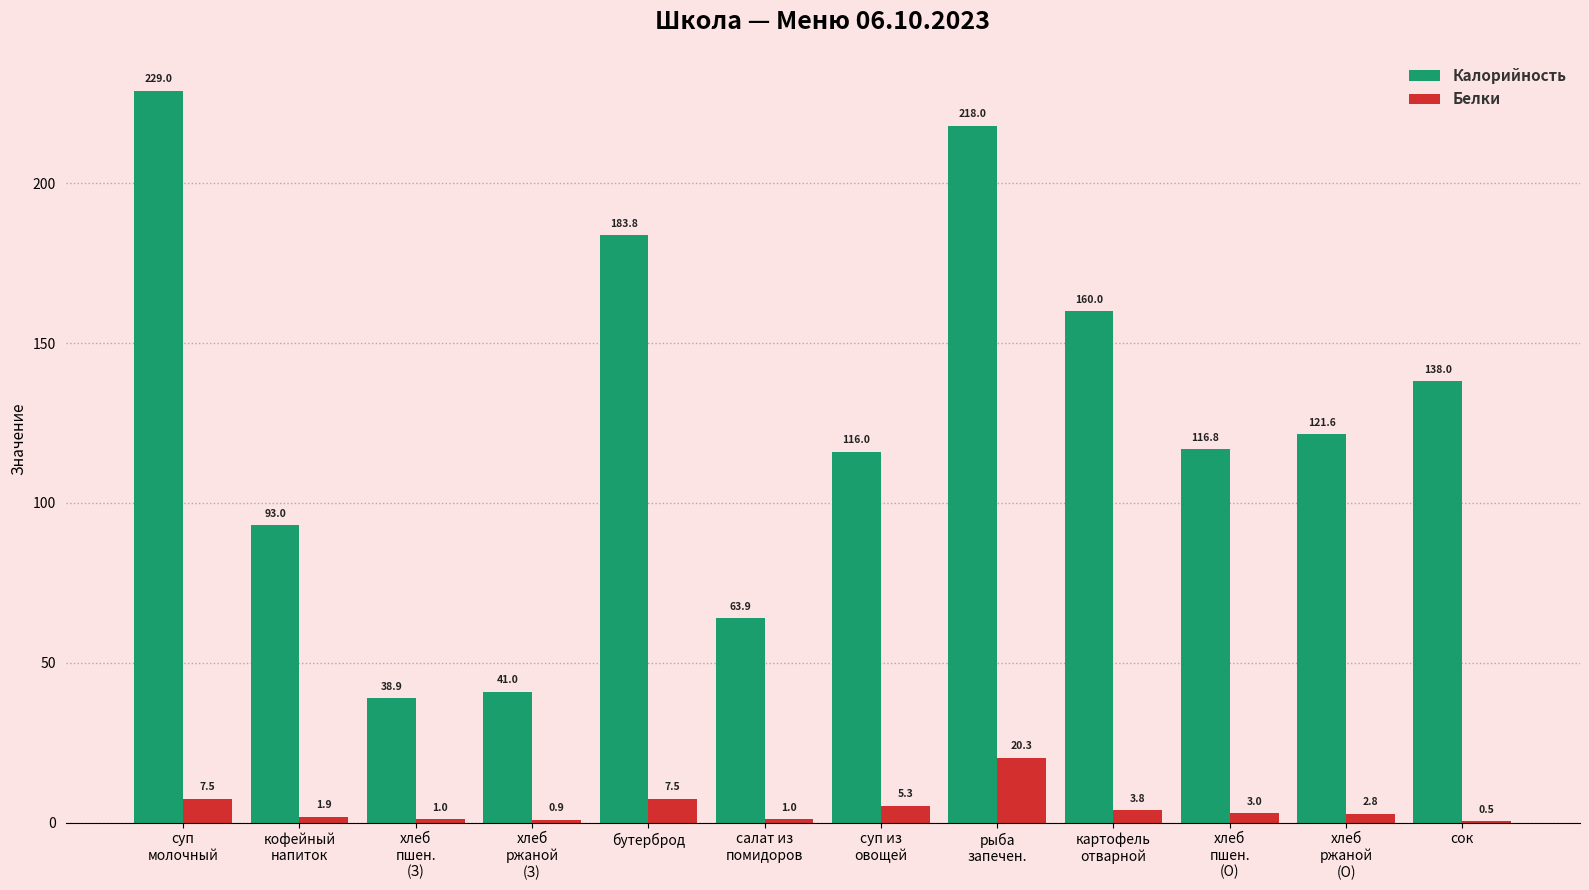

Count the number of categories in the chart.

12